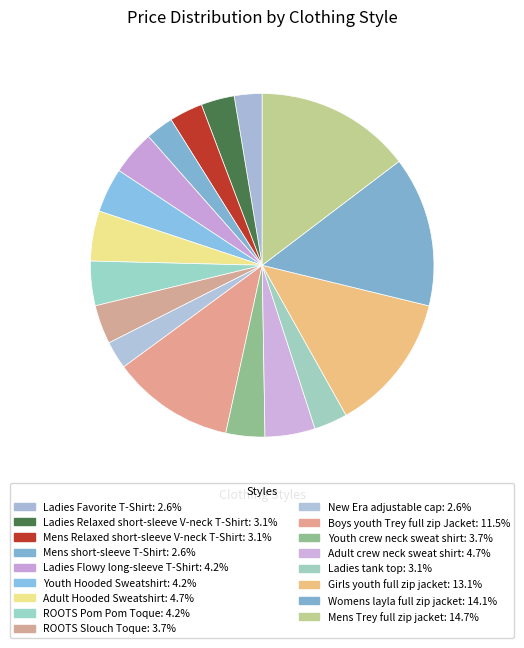

To the nearest percent, what portion does Ladies Relaxed short-sleeve V-neck T-Shirt represent?

3%